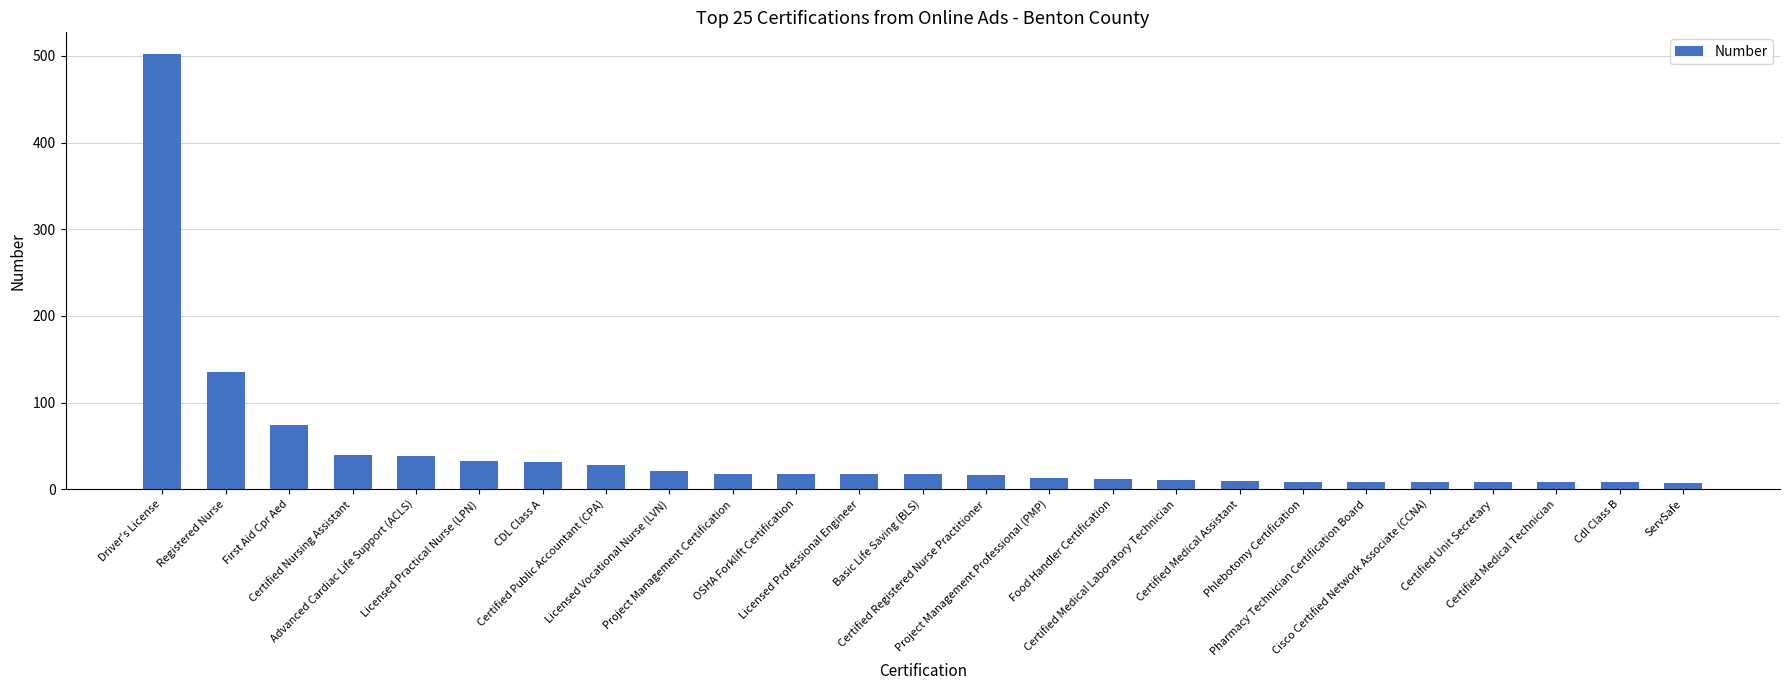

At which label is the value closest to 254?

Registered Nurse